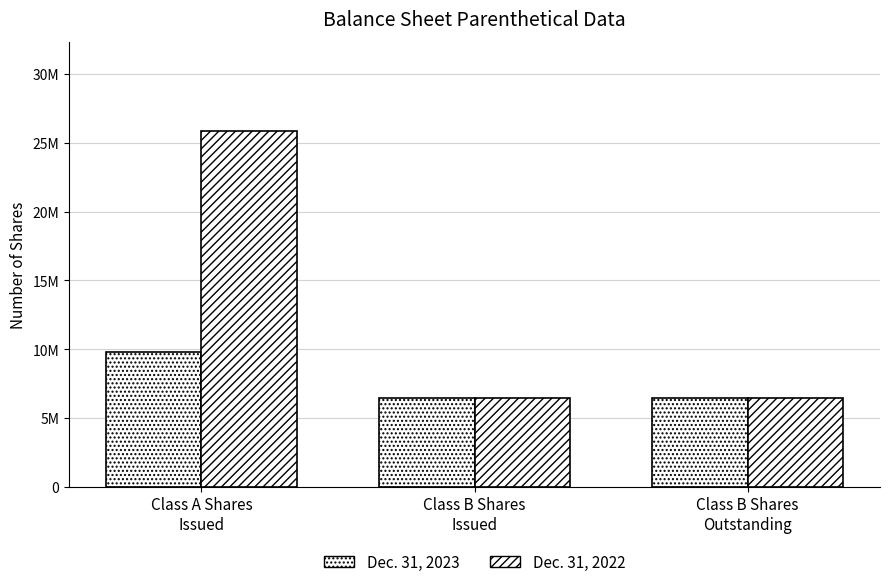

Does the chart contain any negative values?

No